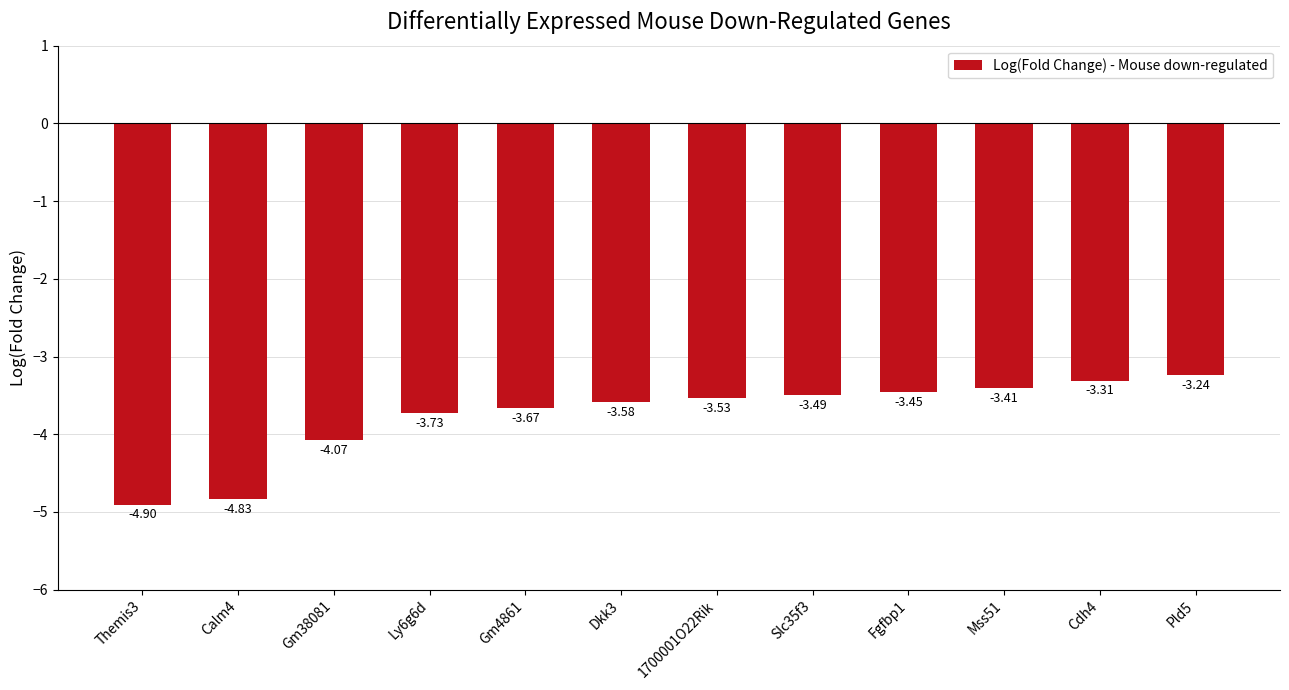

Which label corresponds to the largest value in the chart?

Pld5